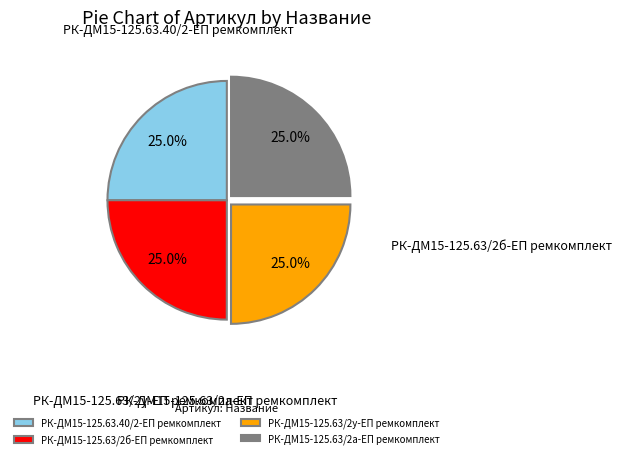

Is it true that РК-ДМ15-125.63/2а-ЕП ремкомплект is 39% of the pie?

False